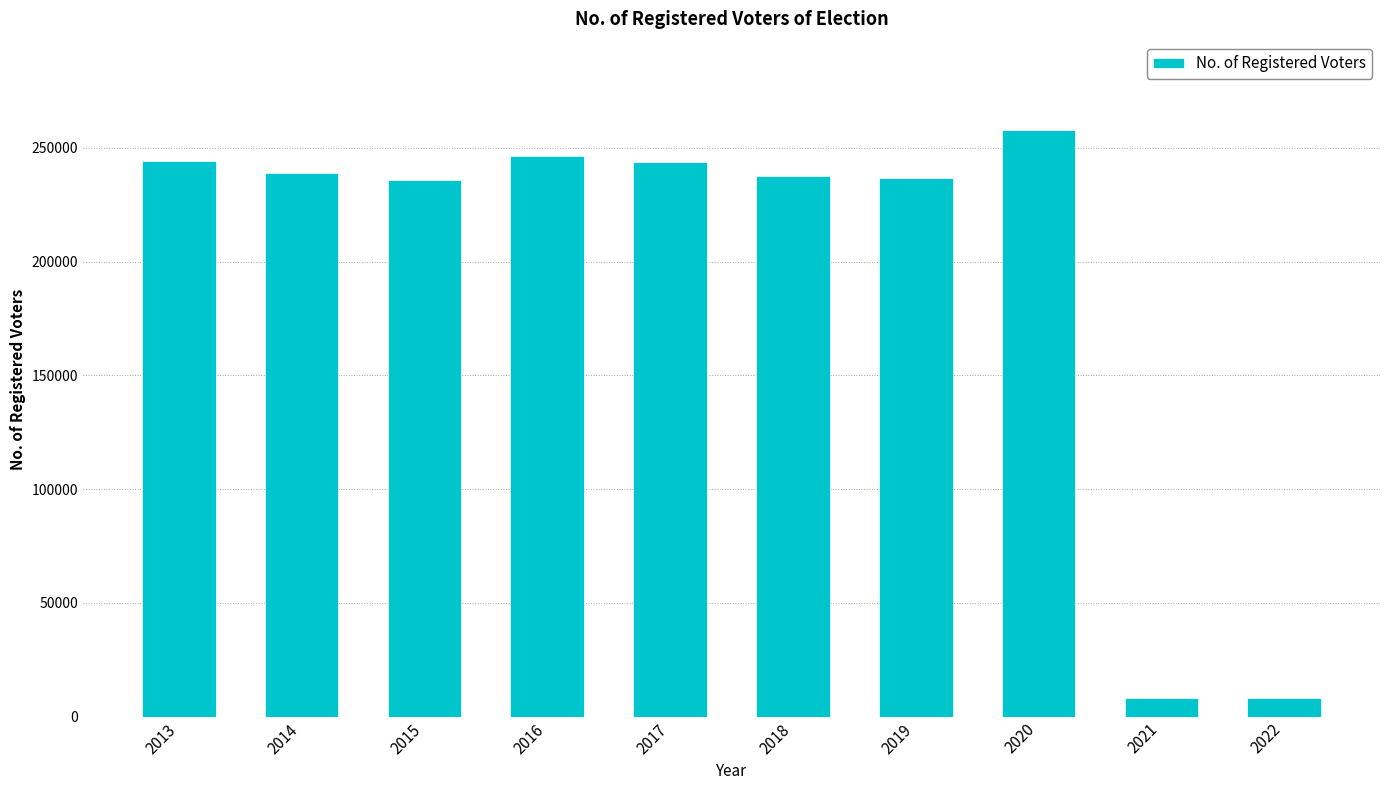

How many bars are there in total?

10